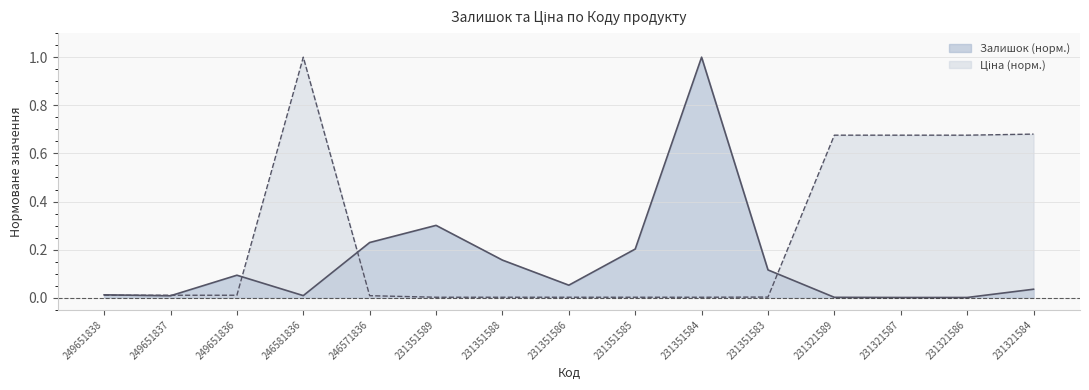

True or false: Залишок and Ціна cross at least once.

True